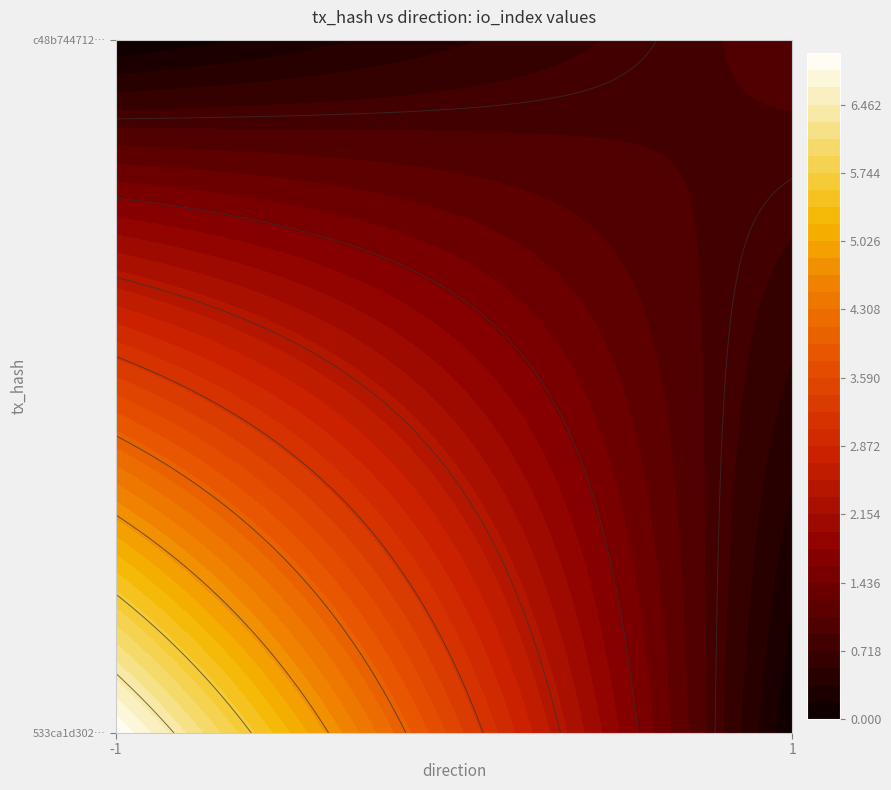

How many data points does each series have?

2